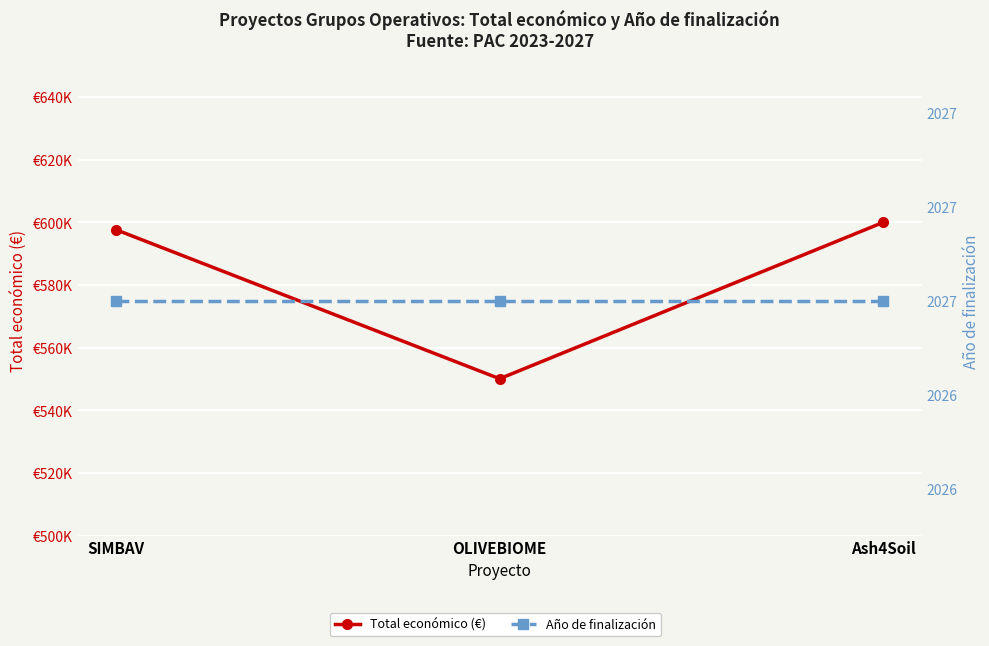

What is the maximum value for Año de finalización?

2027